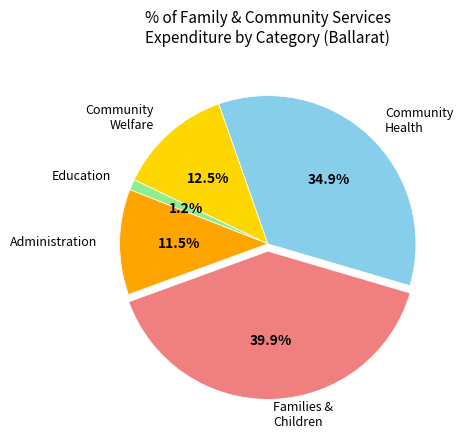

Does Administration account for over 50% of the chart?

No